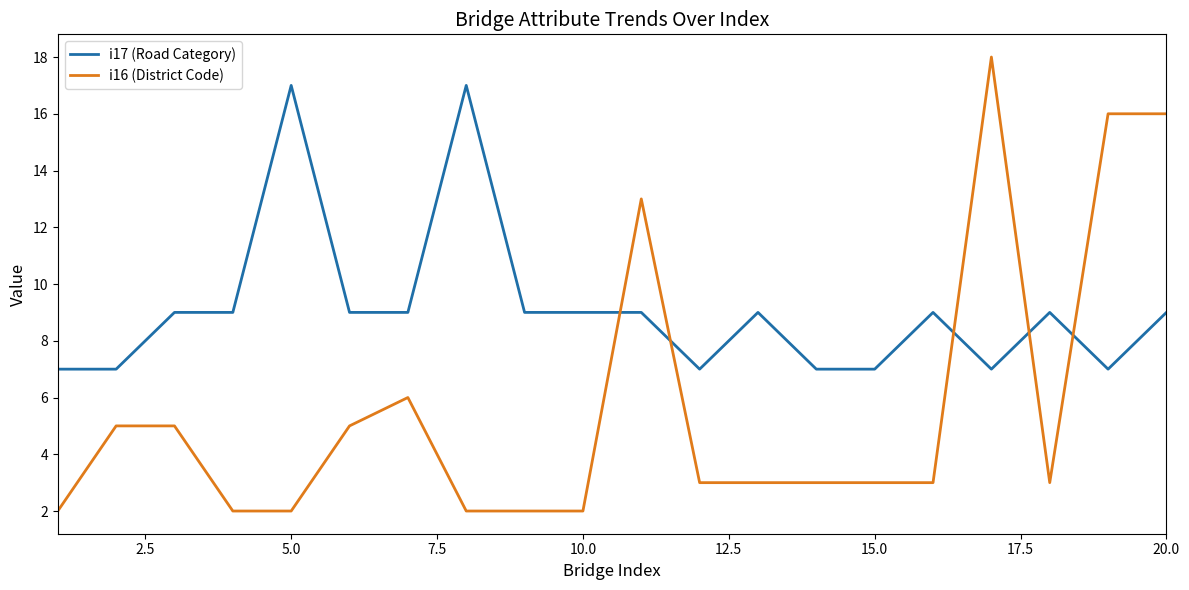

True or false: i16 (District Code) and i17 (Road Category) cross at least once.

True